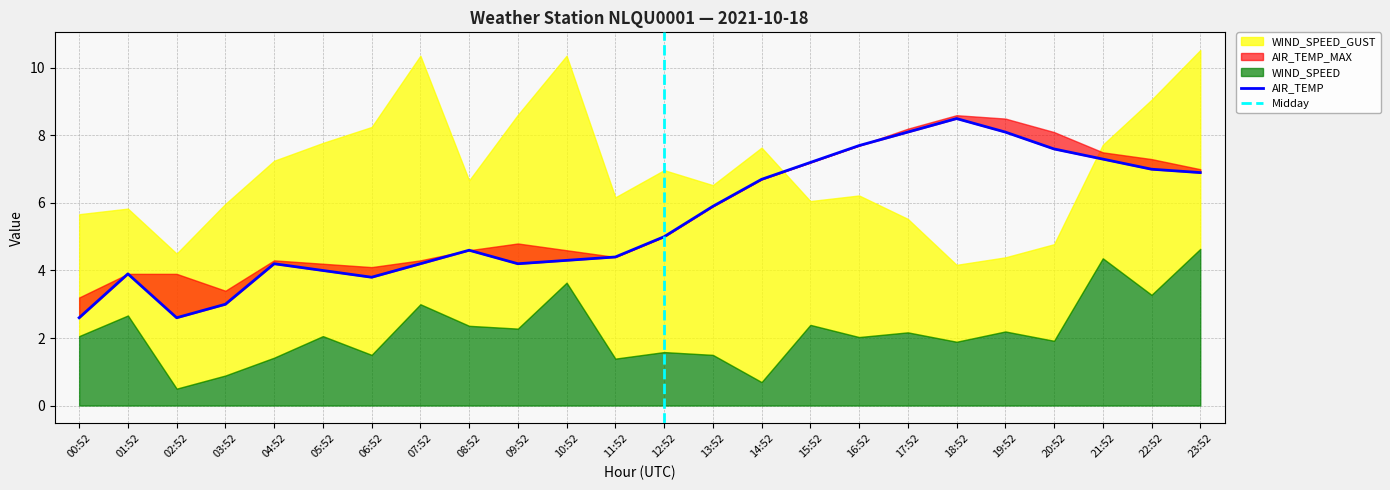

What is the greatest value displayed?

10.5